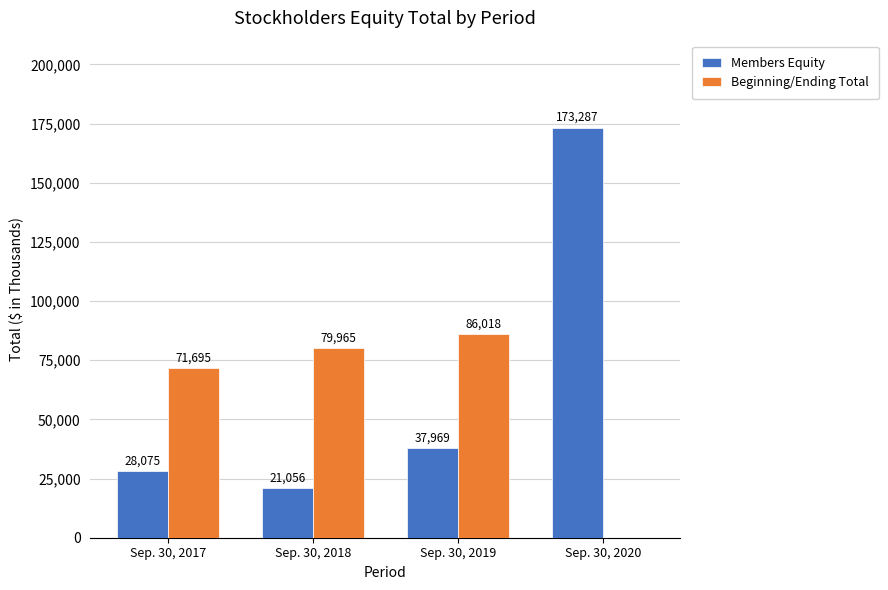

The Beginning/Ending Total series shows 32661 at Sep. 30, 2019. True or false?

False